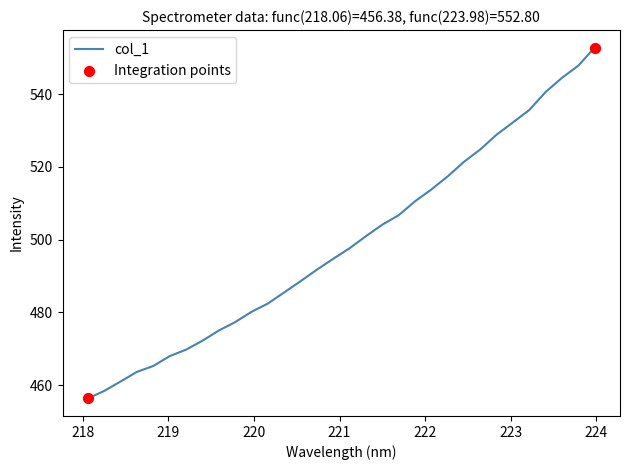

What is the difference between the maximum and minimum values?

96.4